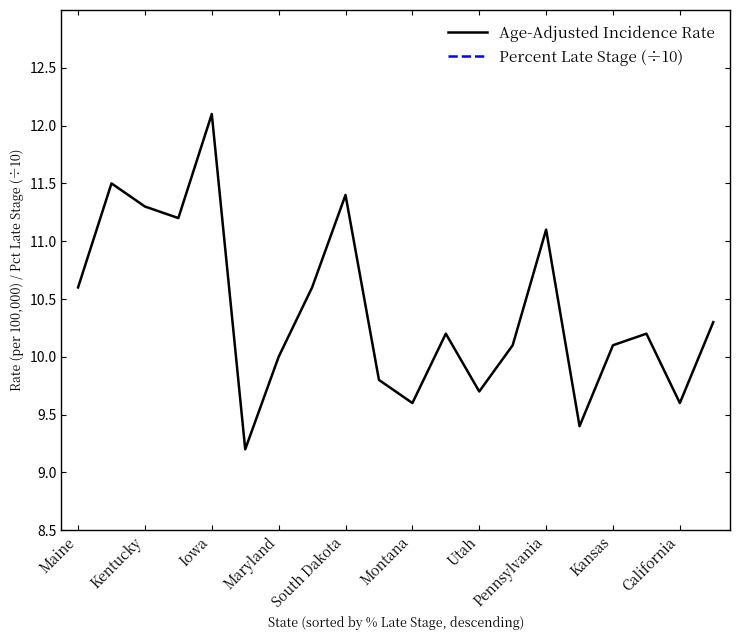

What is the minimum value for Age-Adjusted Incidence Rate?

9.2